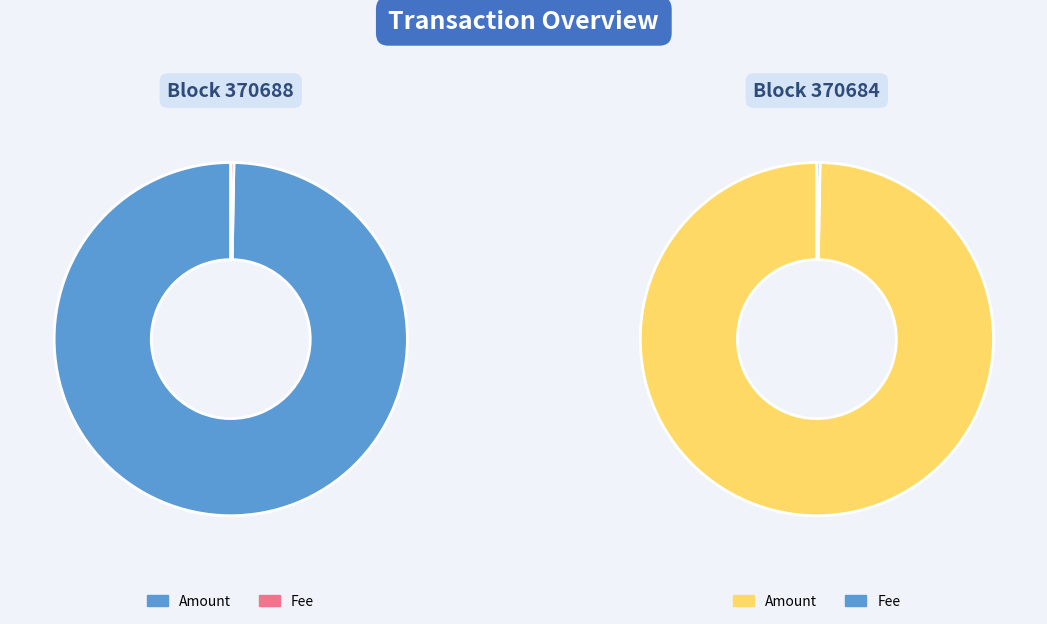

How many slices are in this pie chart?

2